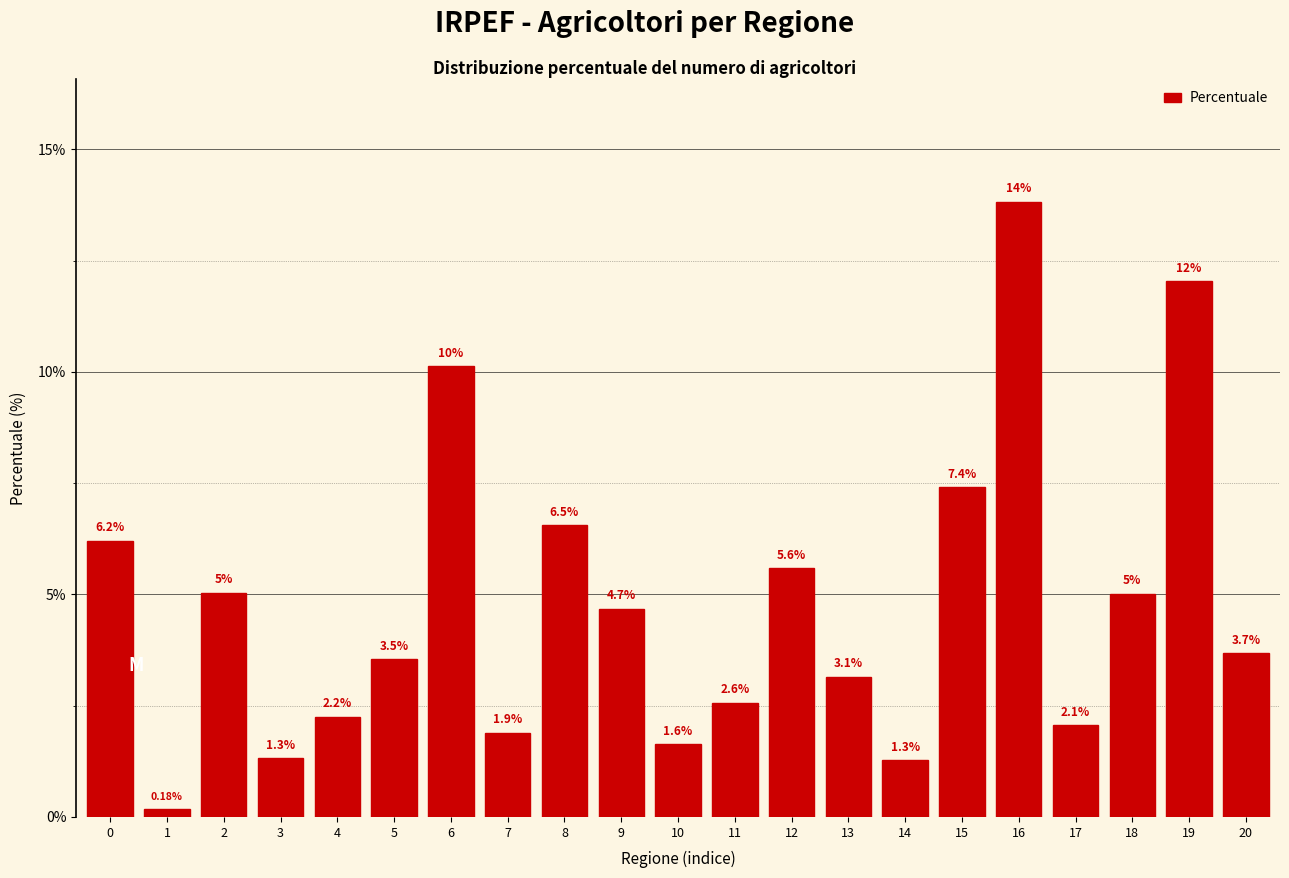

Rank the categories by value from lowest to highest.

1, 14, 3, 10, 7, 17, 4, 11, 13, 5, 20, 9, 18, 2, 12, 0, 8, 15, 6, 19, 16